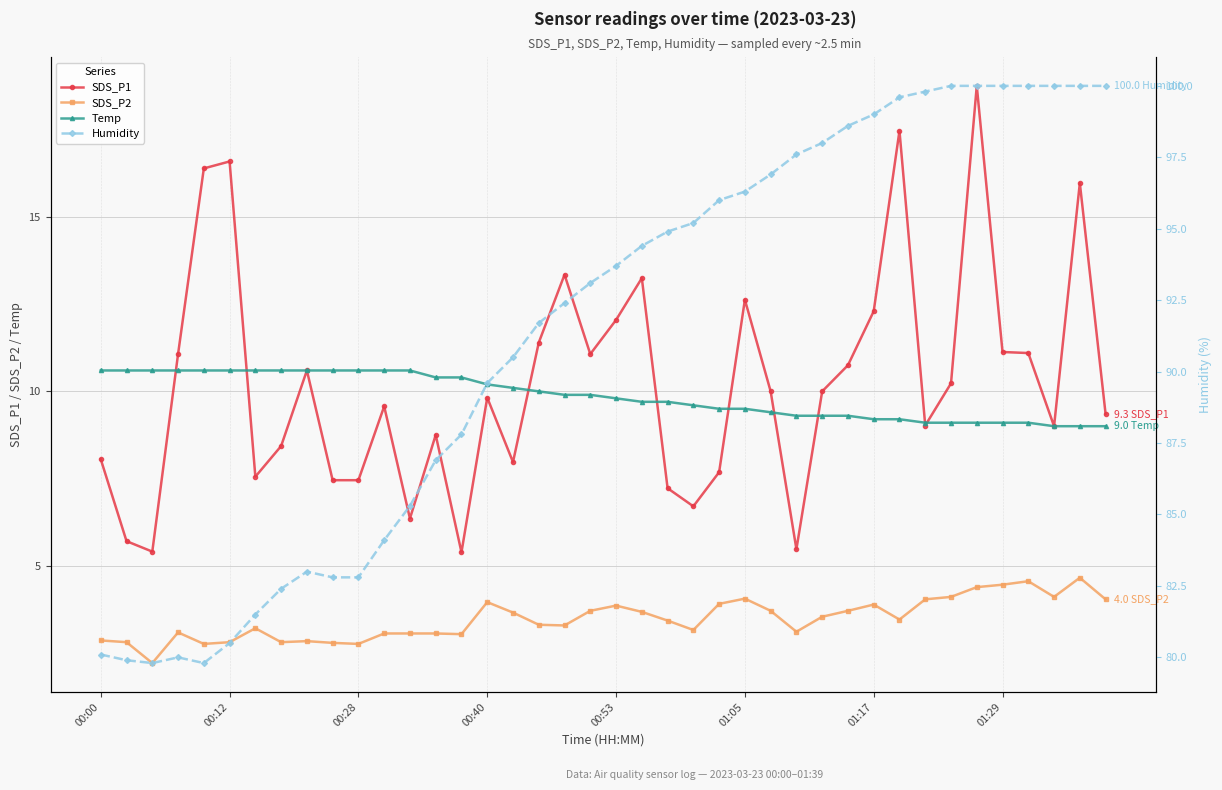

How many data points in SDS_P1 are less than 10?

20